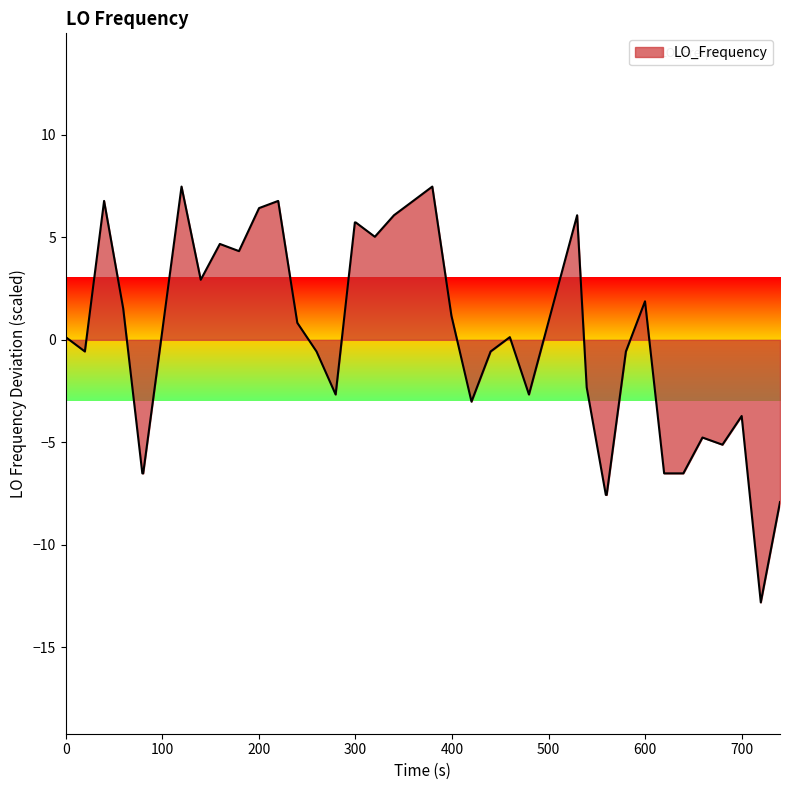

What is the maximum value shown in the chart?

7.5